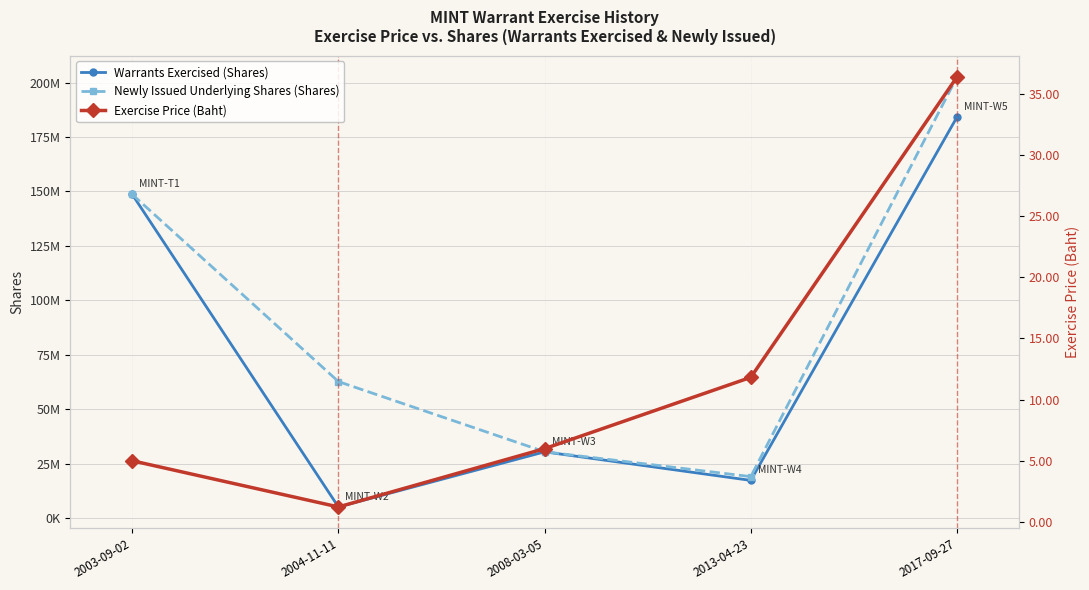

At which label does Warrants Exercised (Shares) first exceed 30421668?

2003-09-02